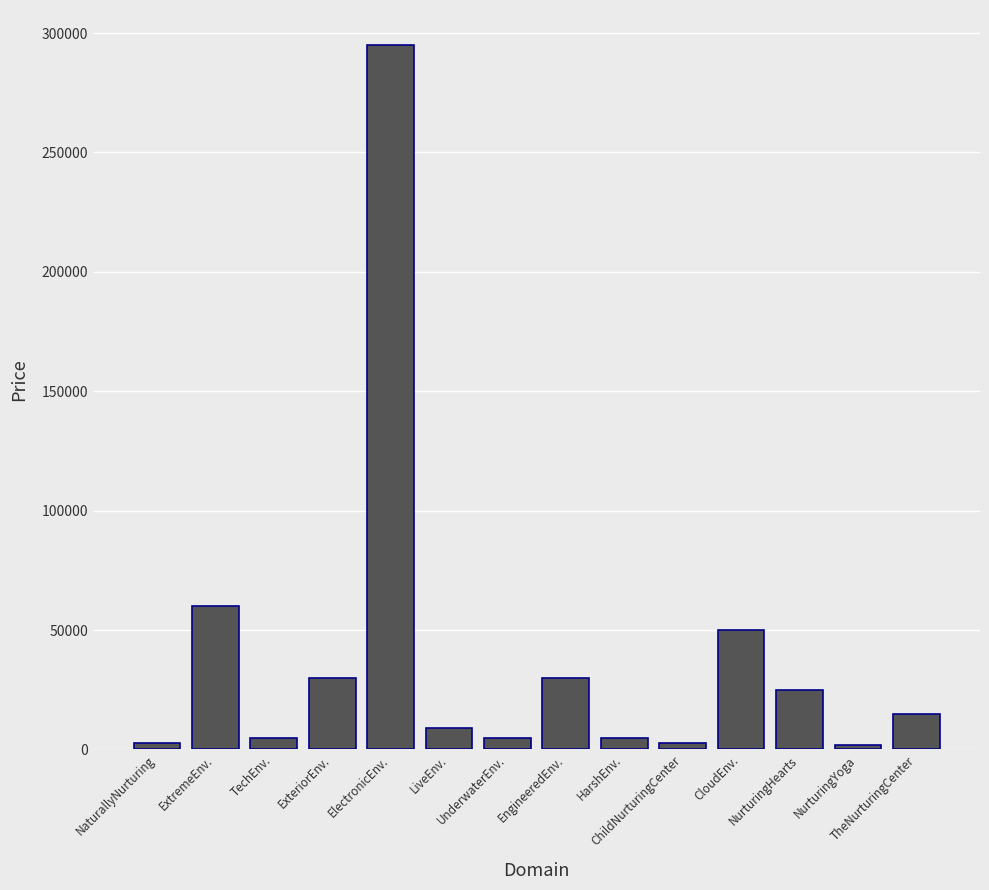

What is the value of the 5th bar from the left?

294888